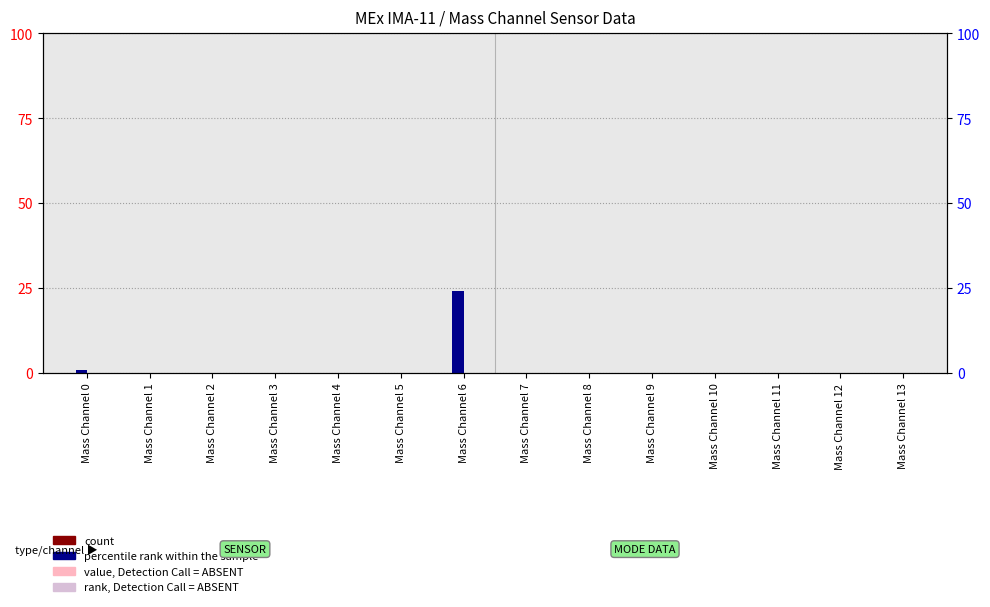

How many categories are shown in the chart?

14